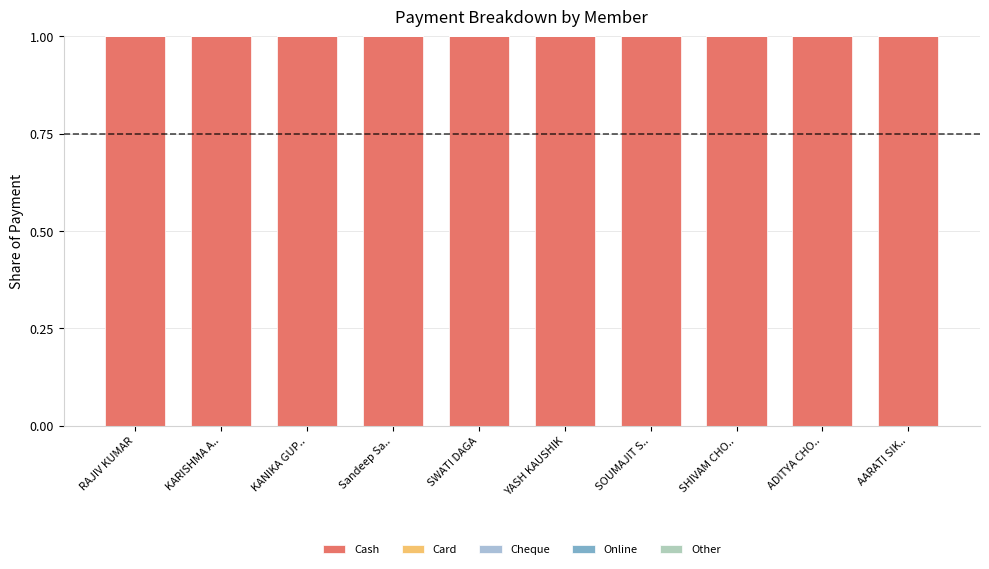

How many categories are shown in the chart?

10